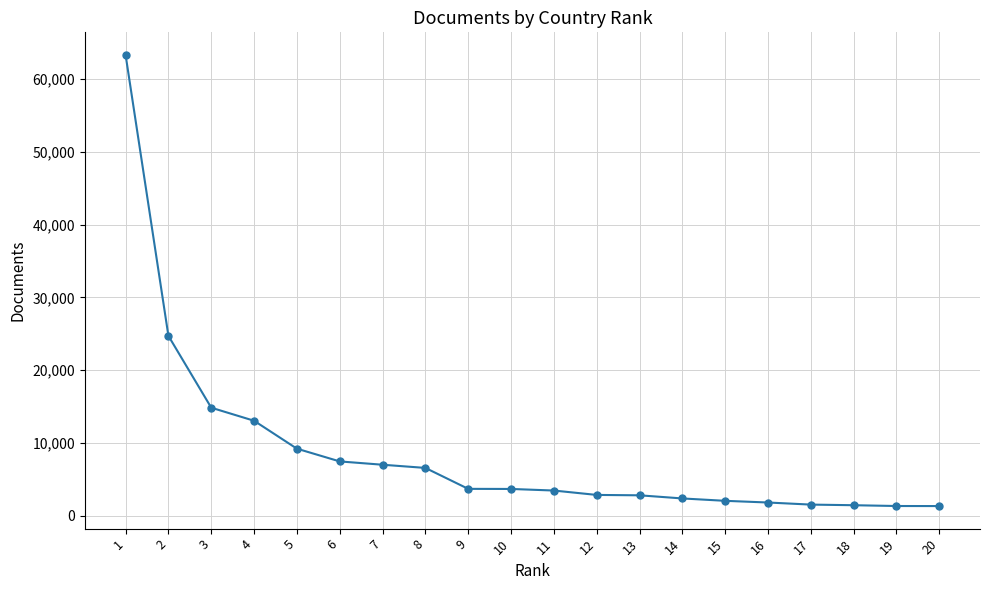

The value at 2 is 24704. True or false?

True